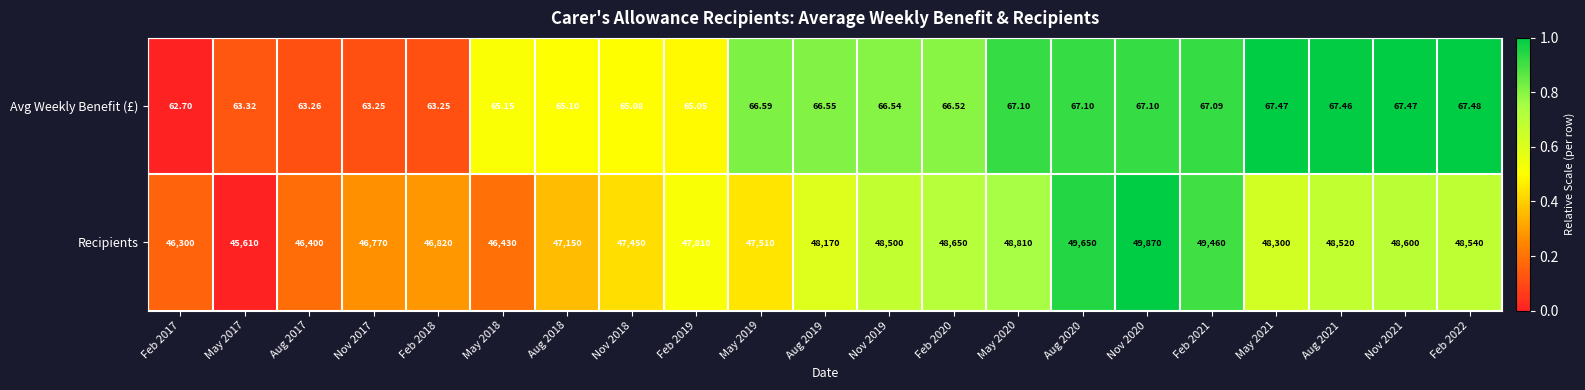

Which series has the largest range (max minus min)?

Recipients